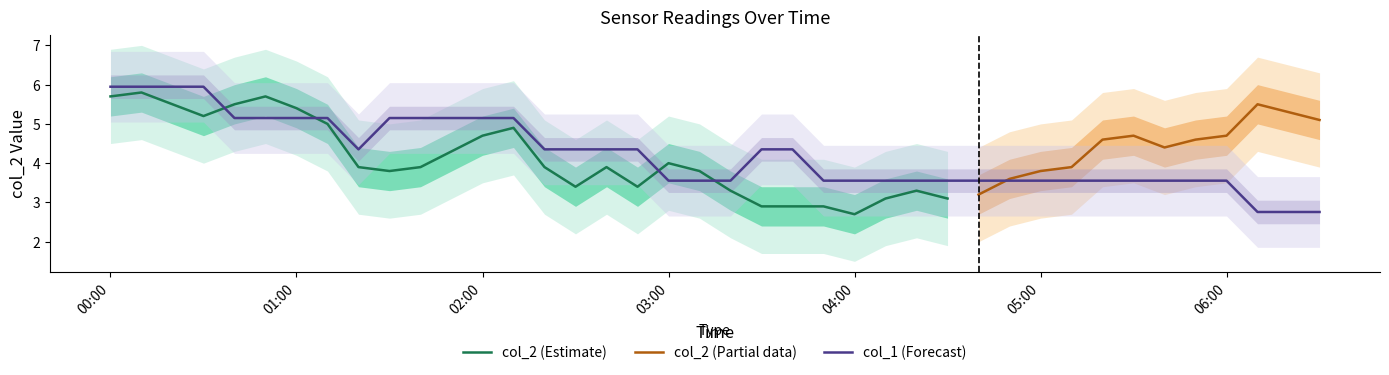

Does the chart have visible grid lines?

No